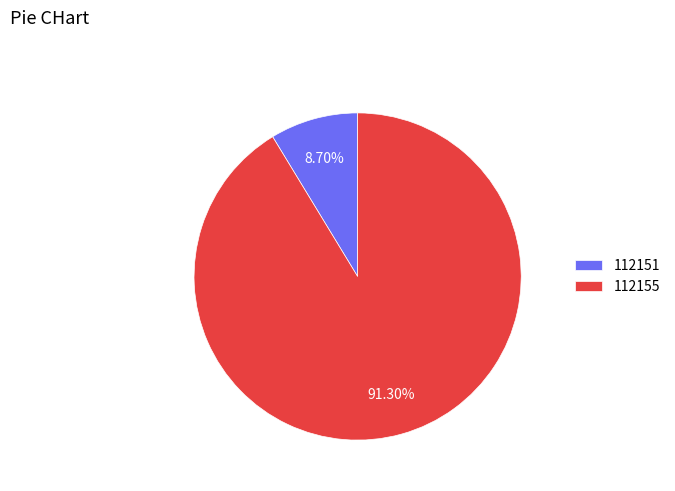

How many segments does this pie chart have?

2